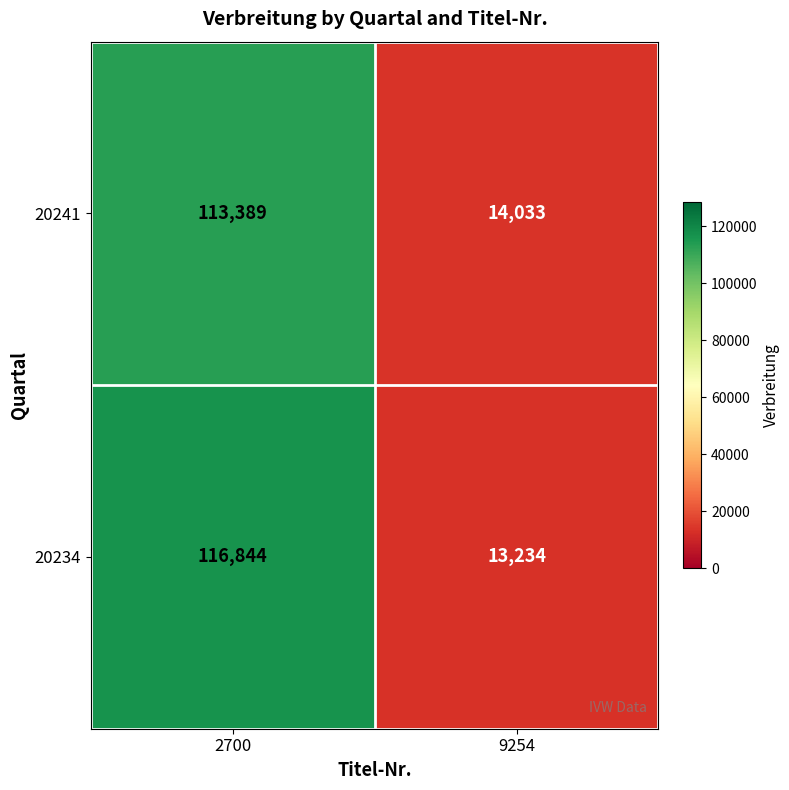

The value of 20241 at 2700 is 157711. True or false?

False